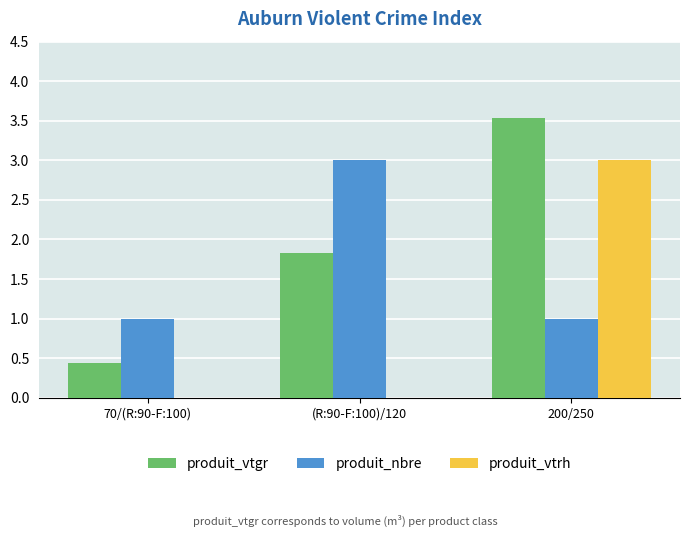

Are the bars horizontal?

No